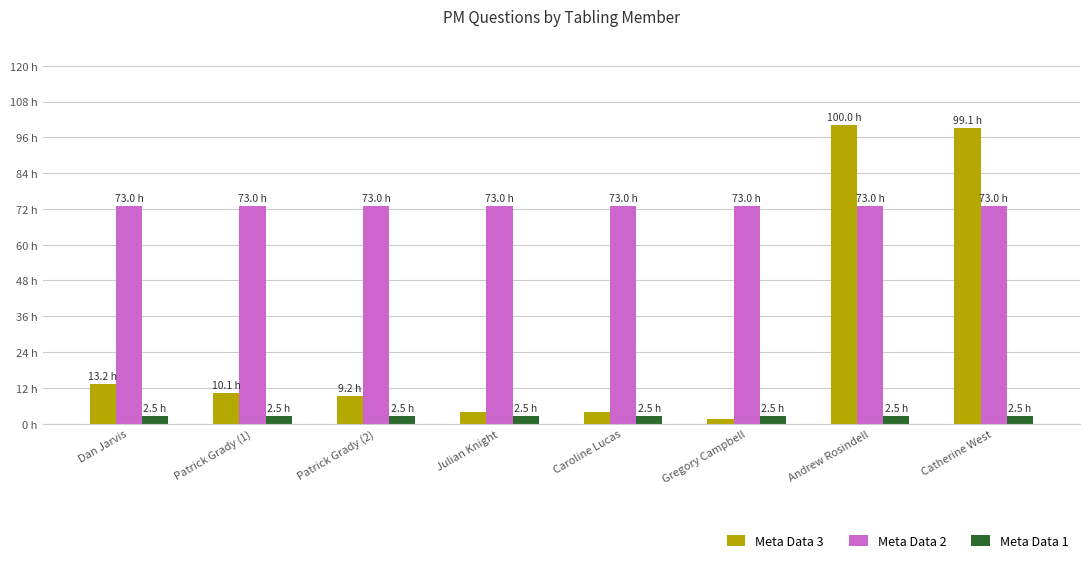

Reading left to right, extract all data points from this chart.

Meta Data 3: 13.2	10.1	9.2	4.0	3.8	1.6	100.0	99.1
Meta Data 2: 73.0	73.0	73.0	73.0	73.0	73.0	73.0	73.0
Meta Data 1: 2.5	2.5	2.5	2.5	2.5	2.5	2.5	2.5